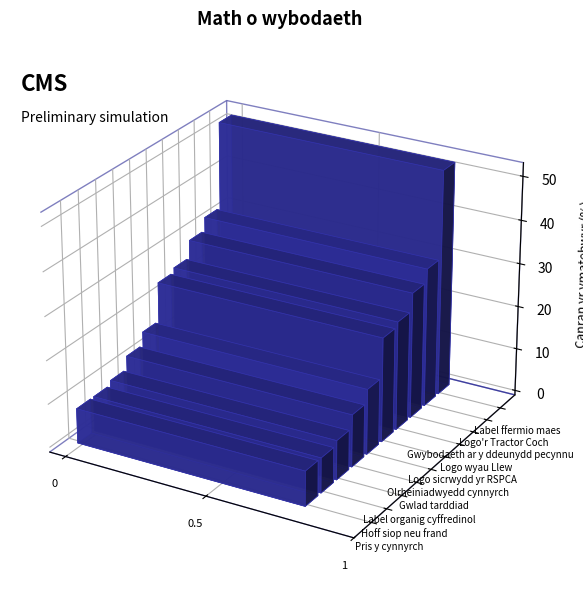

List the labels in order of value, largest first.

Label ffermio maes, Logo'r Tractor Coch, Gwybodaeth ar y ddeunydd pecynnu, Logo wyau Llew, Logo sicrwydd yr RSPCA, Olrheiniadwyedd cynnyrch, Gwlad tarddiad, Label organig cyffredinol, Pris y cynnyrch, Hoff siop neu frand